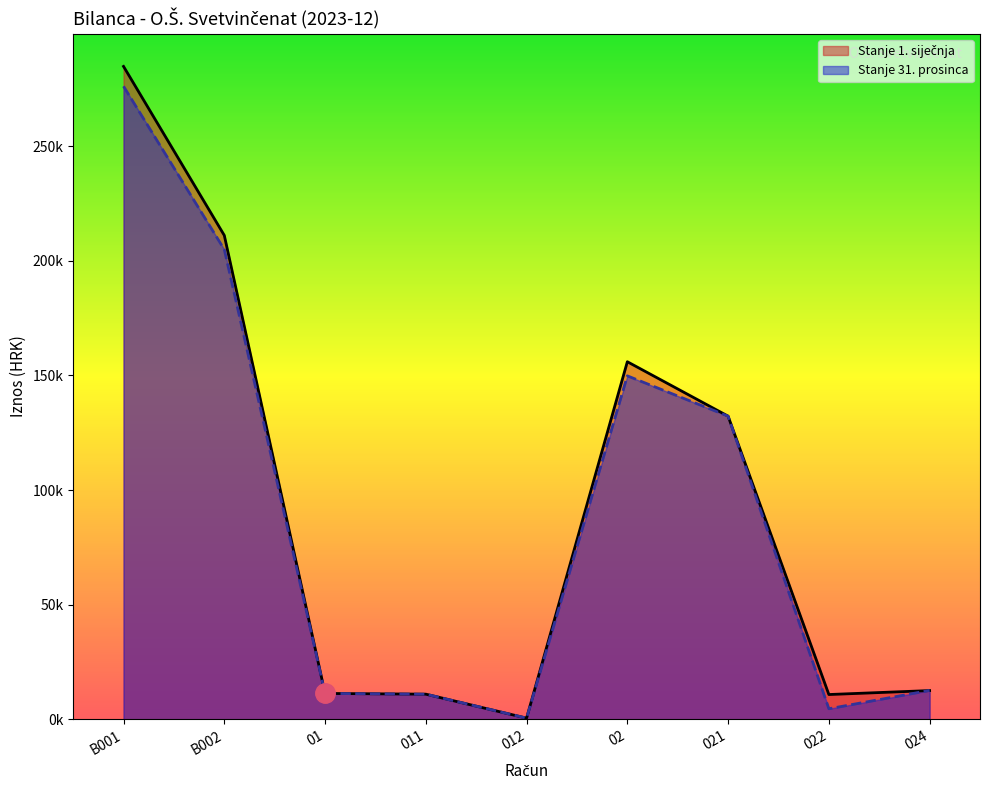

What are all the series names shown in the legend?

Stanje 1. siječnja, Stanje 31. prosinca